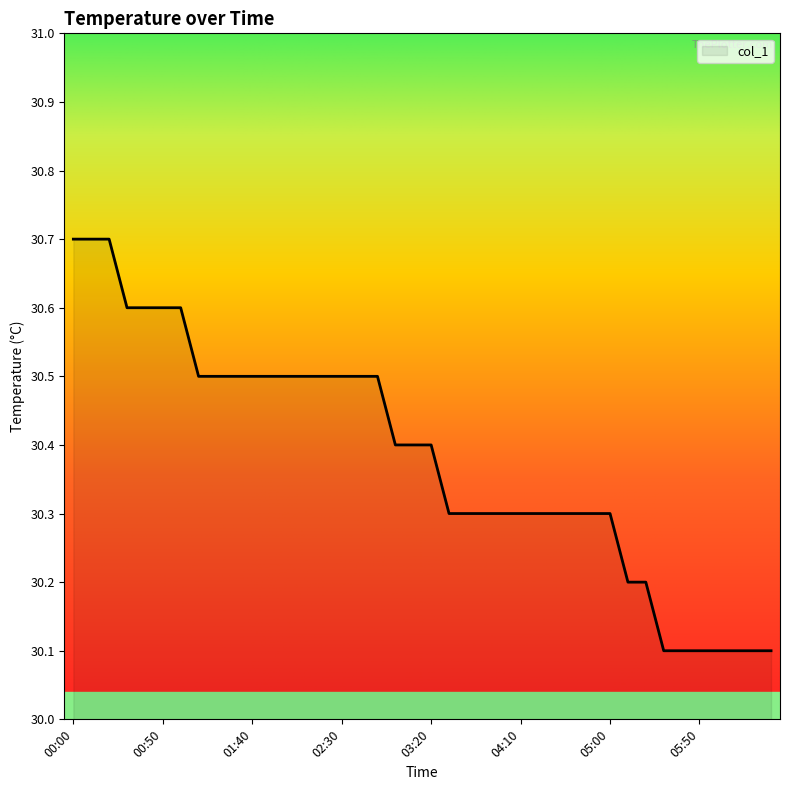

What is the greatest value displayed?

30.7